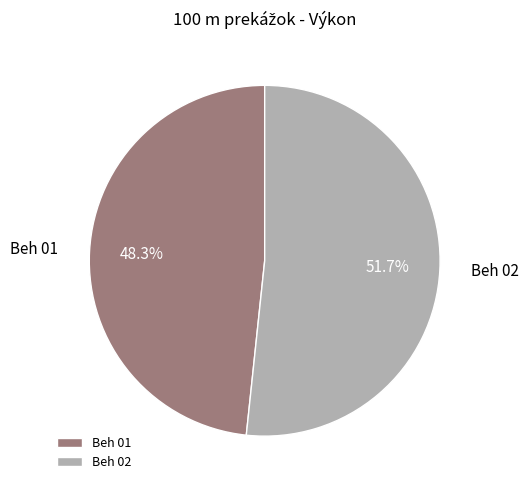

Does any single category account for the majority?

Yes